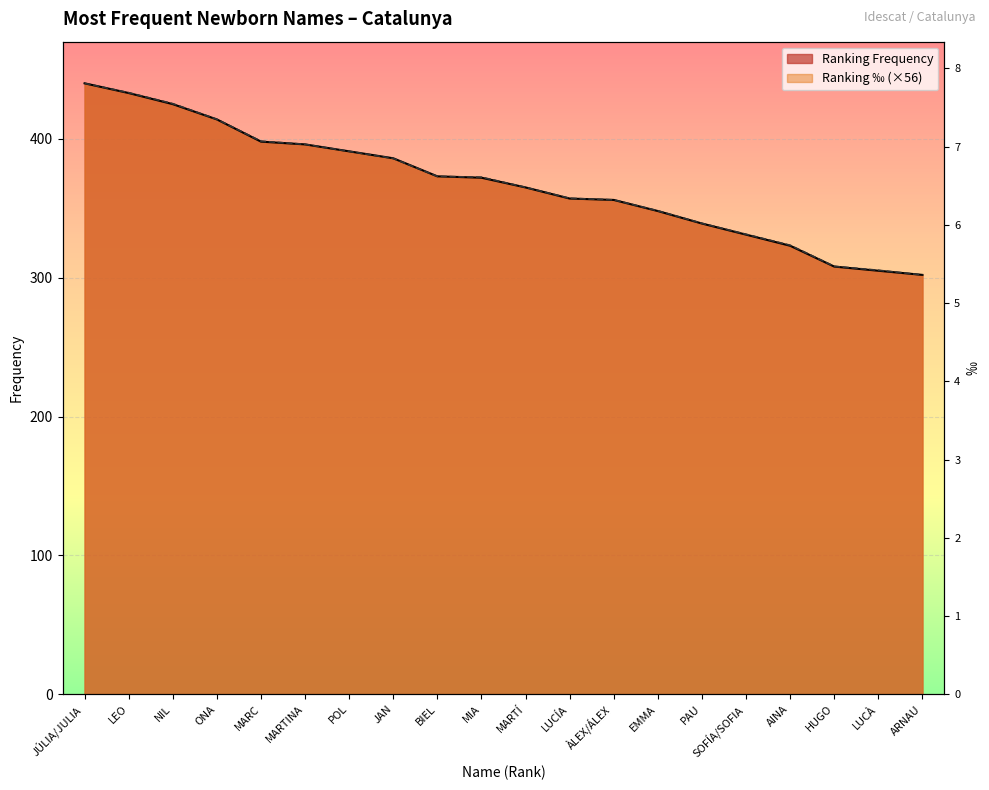

True or false: Ranking ‰ has more than 2 interior local peaks.

False